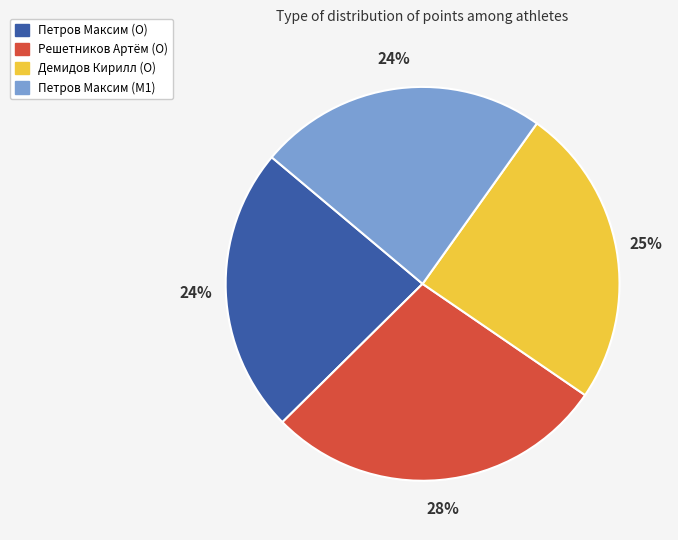

What percentage is the Демидов Кирилл (O) slice, to the nearest percent?

25%